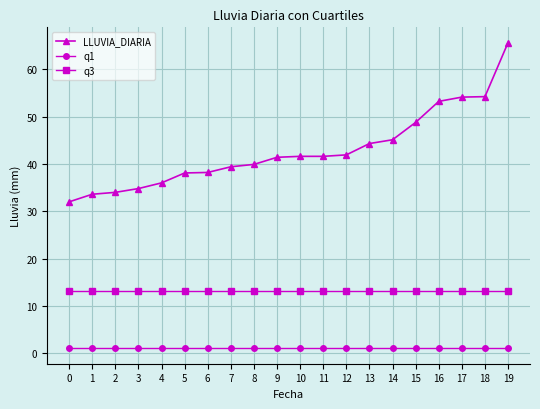

Where is LLUVIA_DIARIA nearest to the value 48?

15